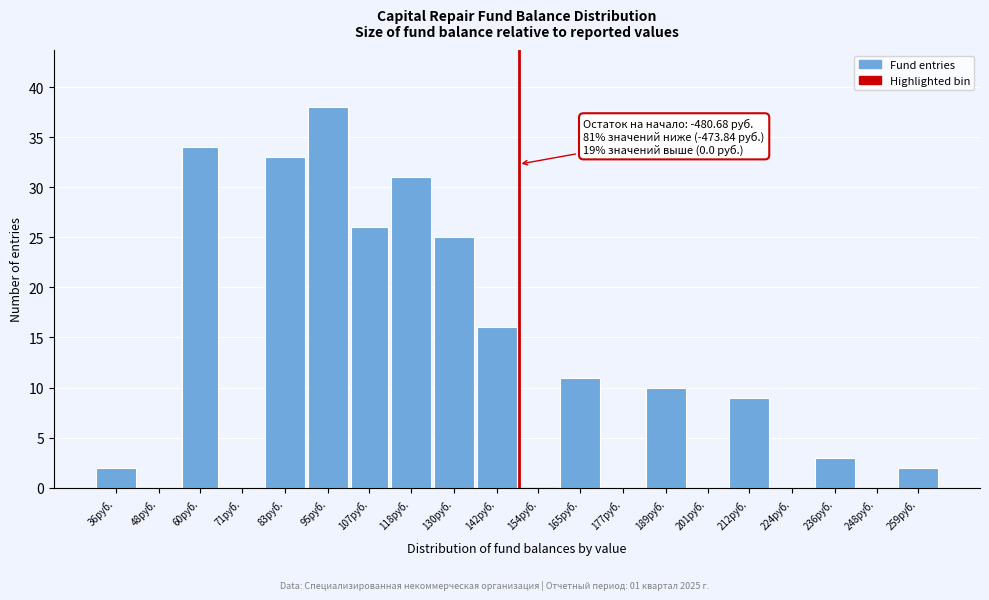

Reading left to right, transcribe all the data shown in this chart.

36руб.=2	48руб.=0	60руб.=34	71руб.=0	83руб.=33	95руб.=38	107руб.=26	118руб.=31	130руб.=25	142руб.=16	154руб.=0	165руб.=11	177руб.=0	189руб.=10	201руб.=0	212руб.=9	224руб.=0	236руб.=3	248руб.=0	259руб.=2